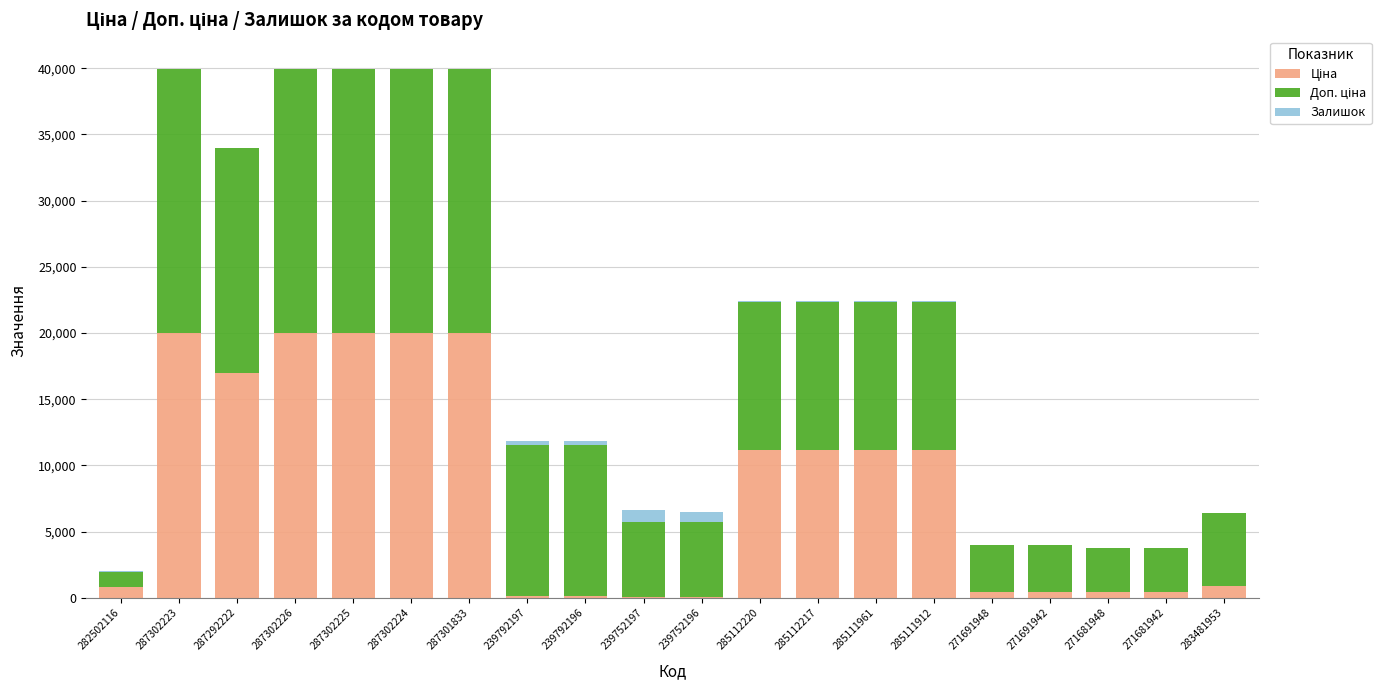

Are the bars horizontal?

No